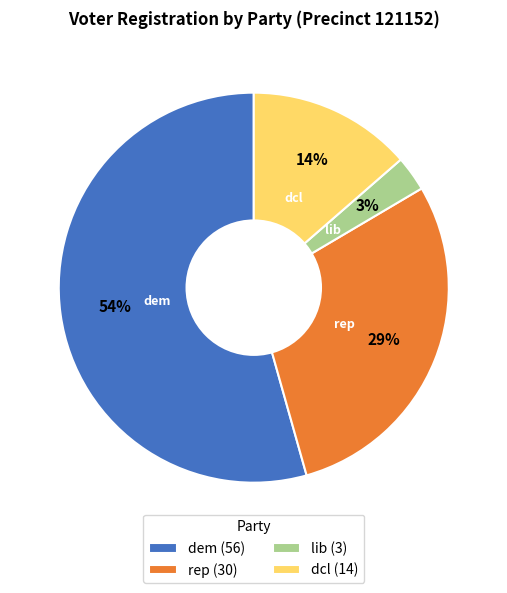

Which category has the smallest portion of the pie?

lib